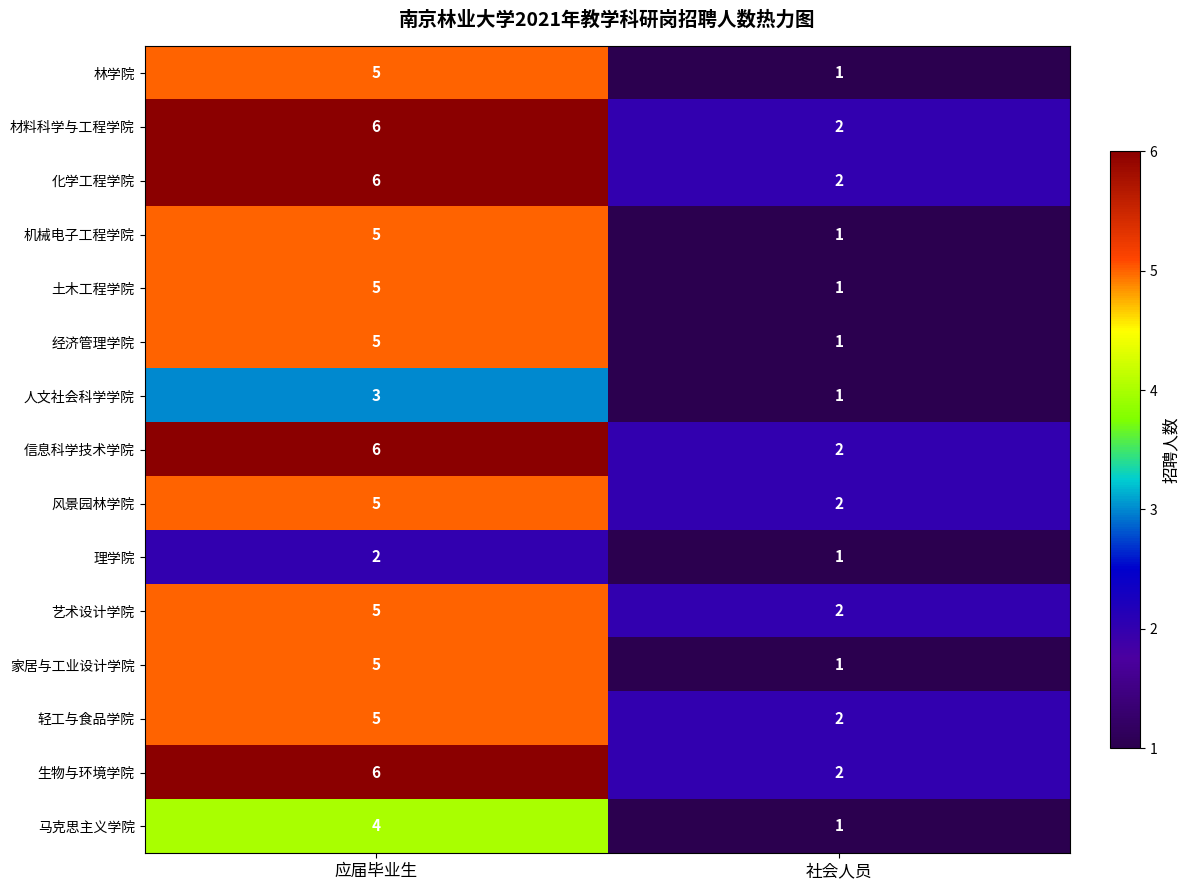

How many distinct data groups are displayed?

15